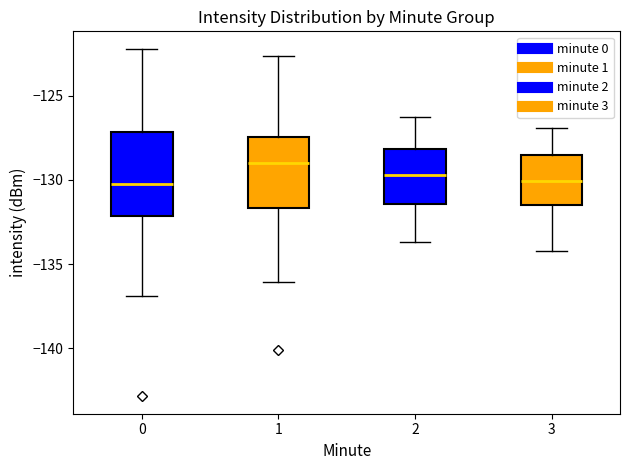

Comparing the boxes themselves (not the whiskers), which one is the tallest?

0